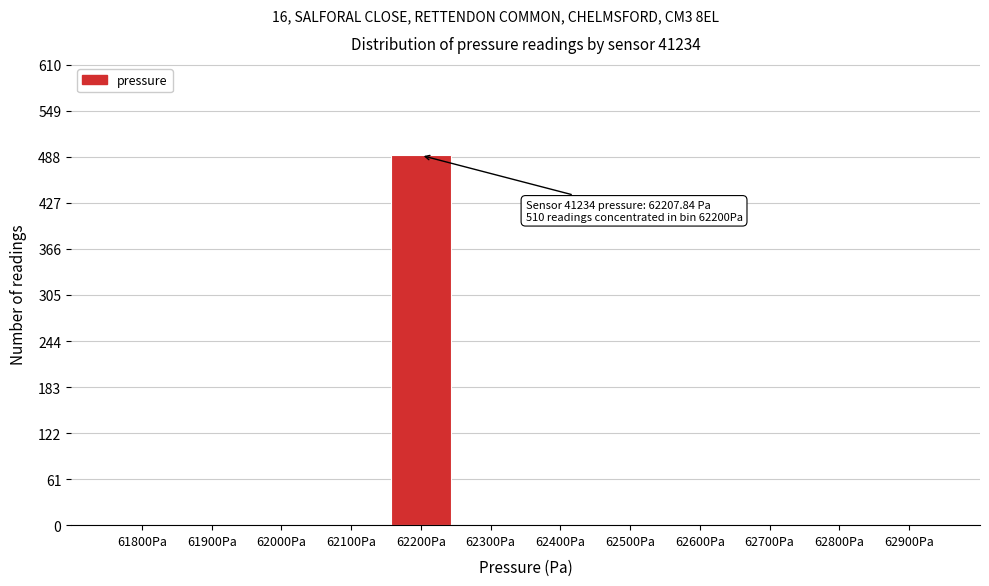

Reading right to left, extract all data points from this chart.

62900Pa=0	62800Pa=0	62700Pa=0	62600Pa=0	62500Pa=0	62400Pa=0	62300Pa=0	62200Pa=490	62100Pa=0	62000Pa=0	61900Pa=0	61800Pa=0